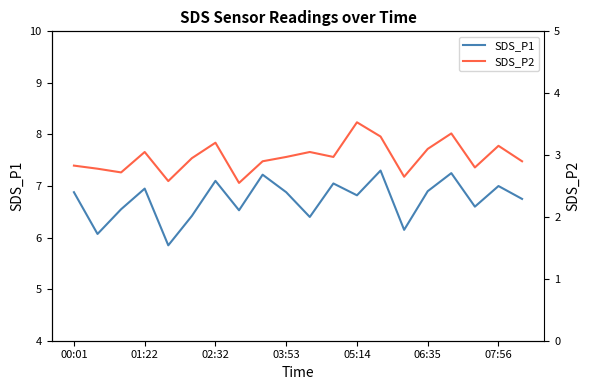

Which series has the widest spread of values?

SDS_P1